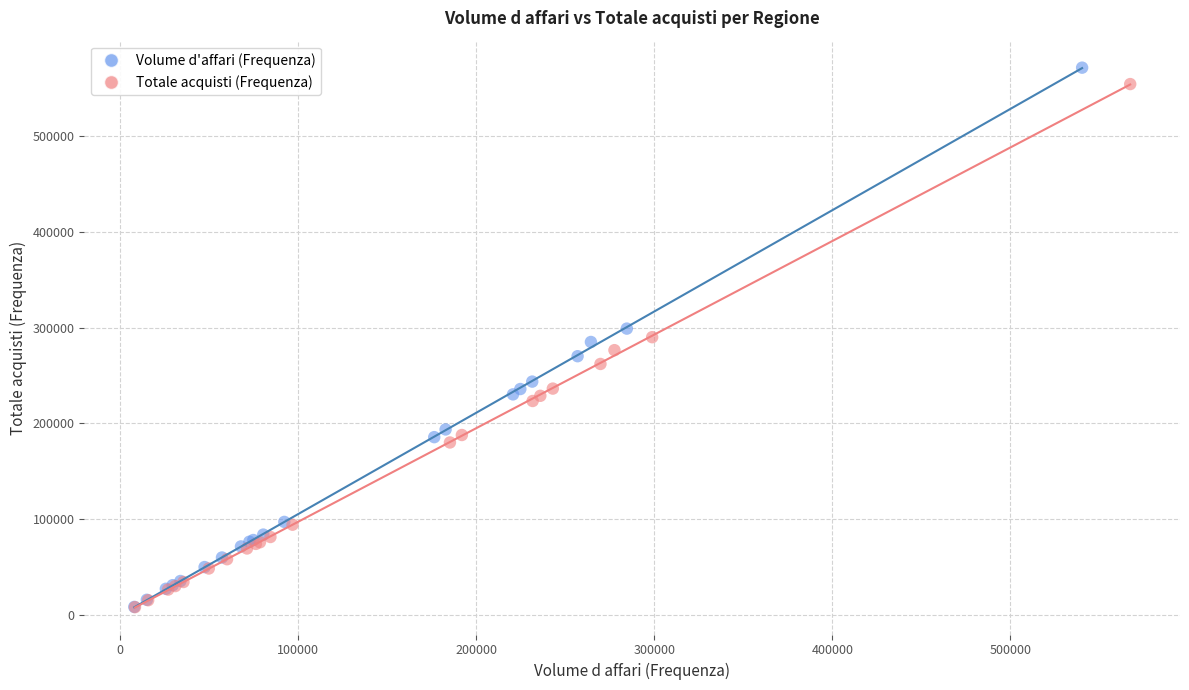

Which series has the largest Y range (max minus min)?

Volume d'affari (Frequenza)